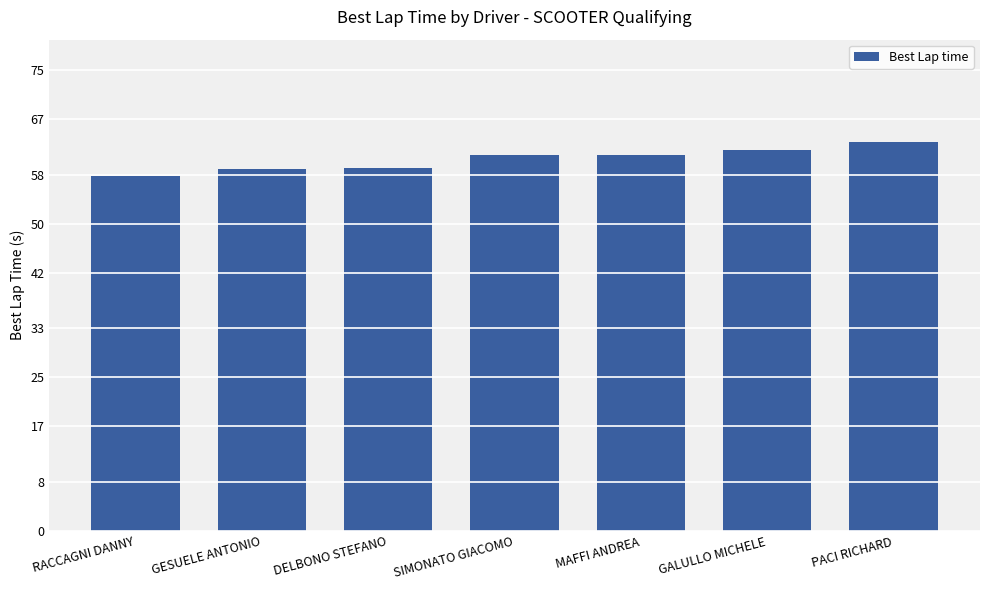

What is the greatest value displayed?

63.3